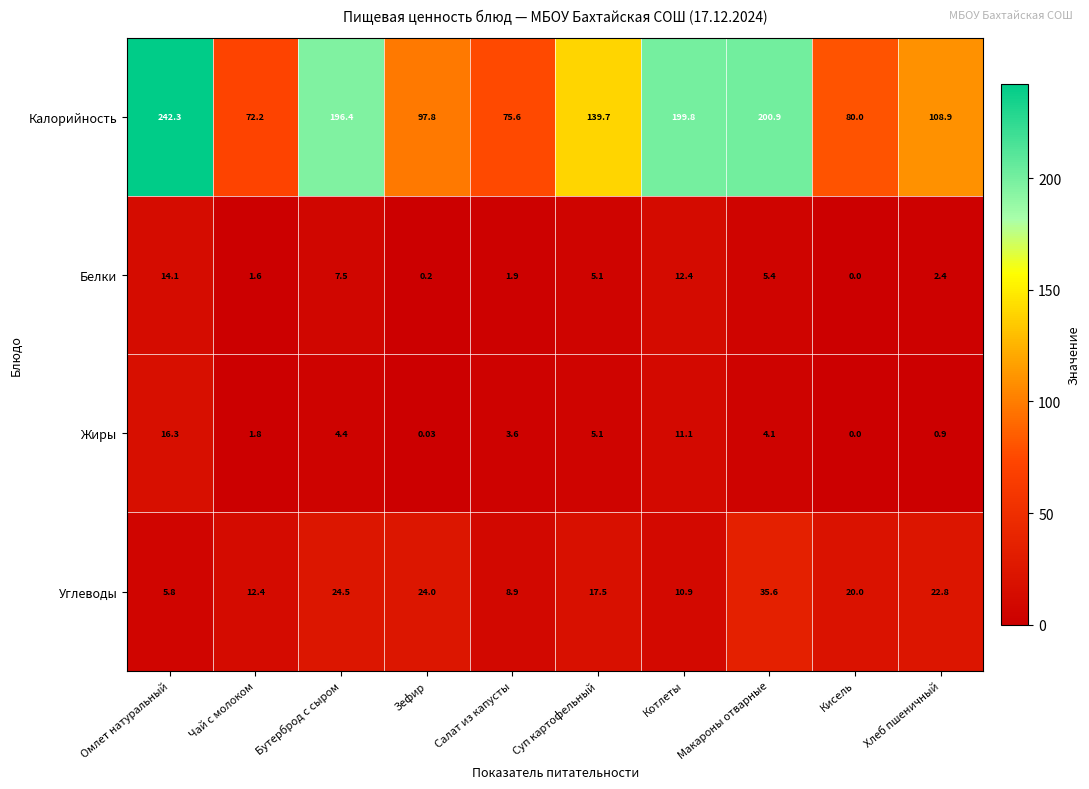

Which label corresponds to the smallest value in the chart?

Кисель